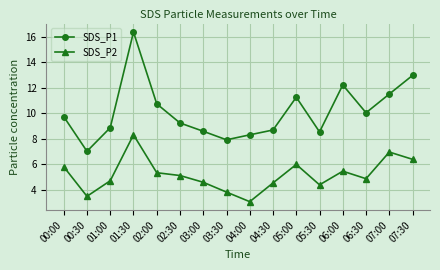

What is the average value of the SDS_P1 series?

10.1